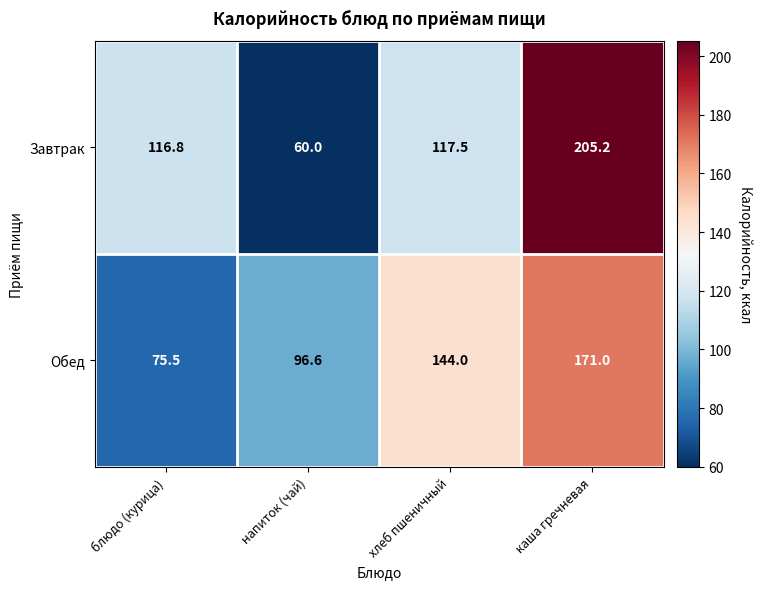

What is the total value across all series at каша гречневая?

376.2